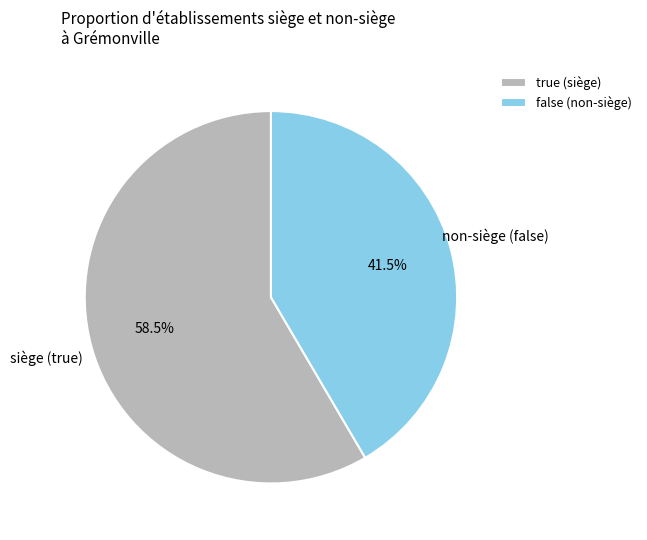

How many slices are in this pie chart?

2